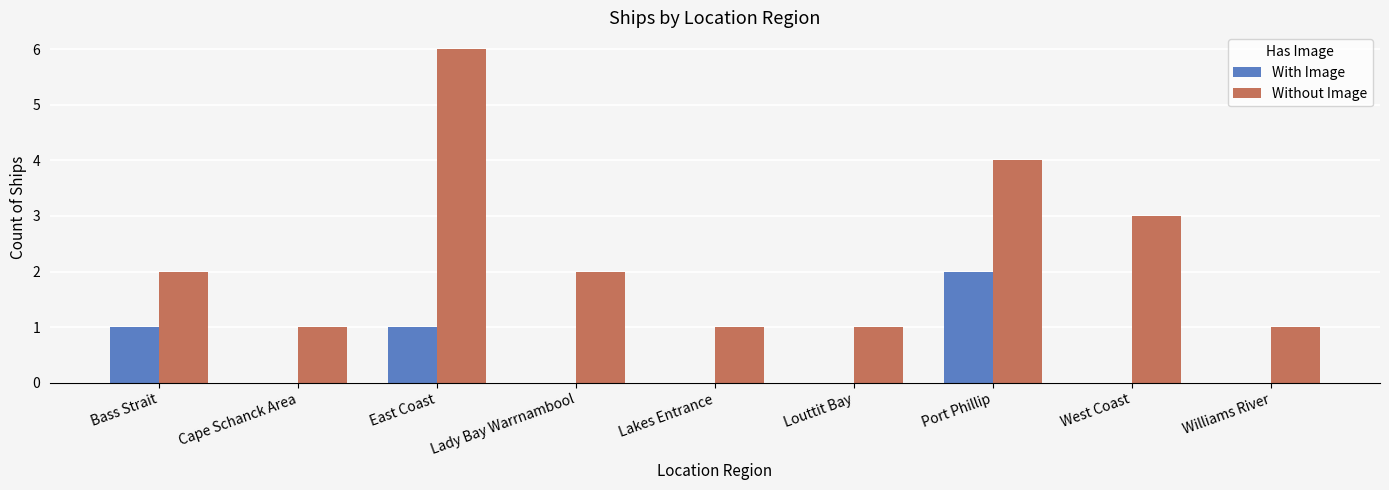

Which series has the widest spread of values?

Without Image